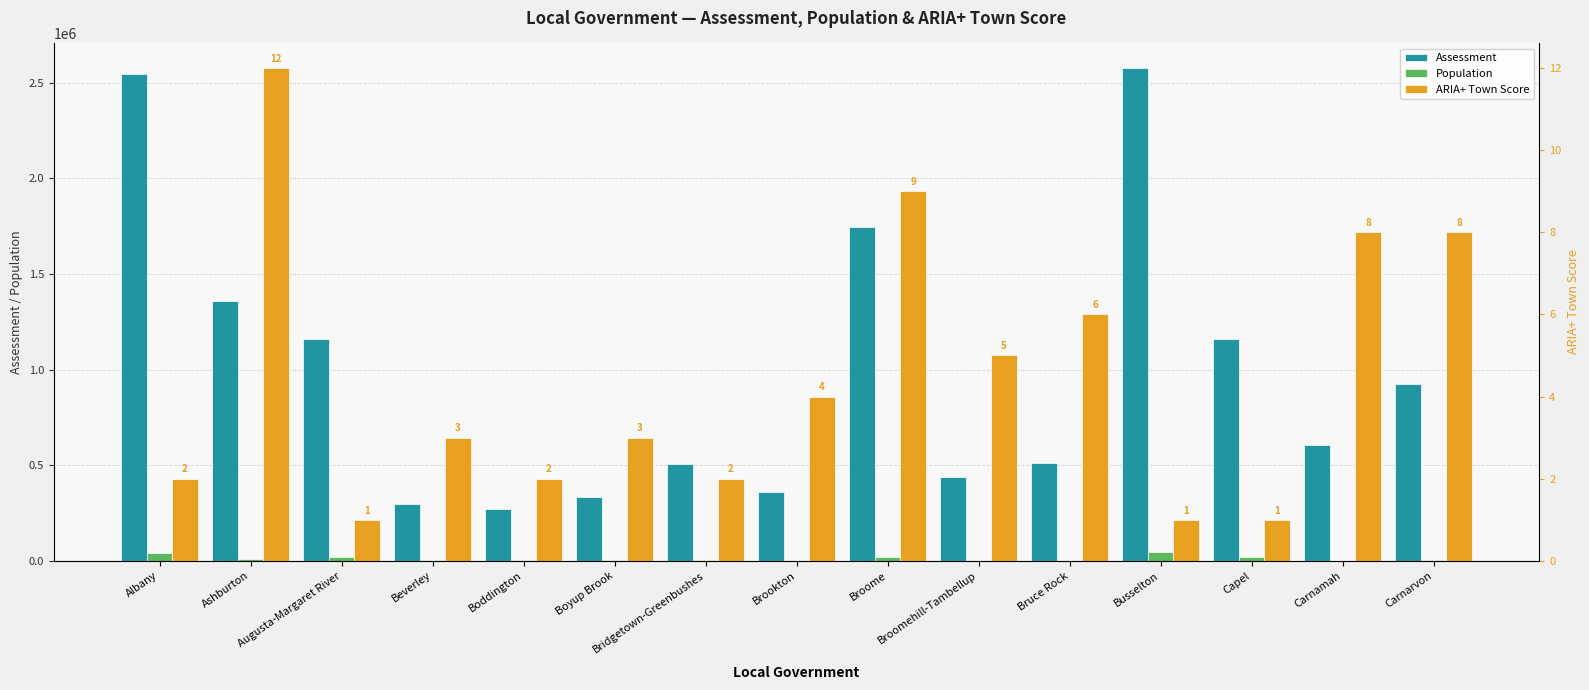

Is it true that Population equals 8396.3 at Carnarvon?

False